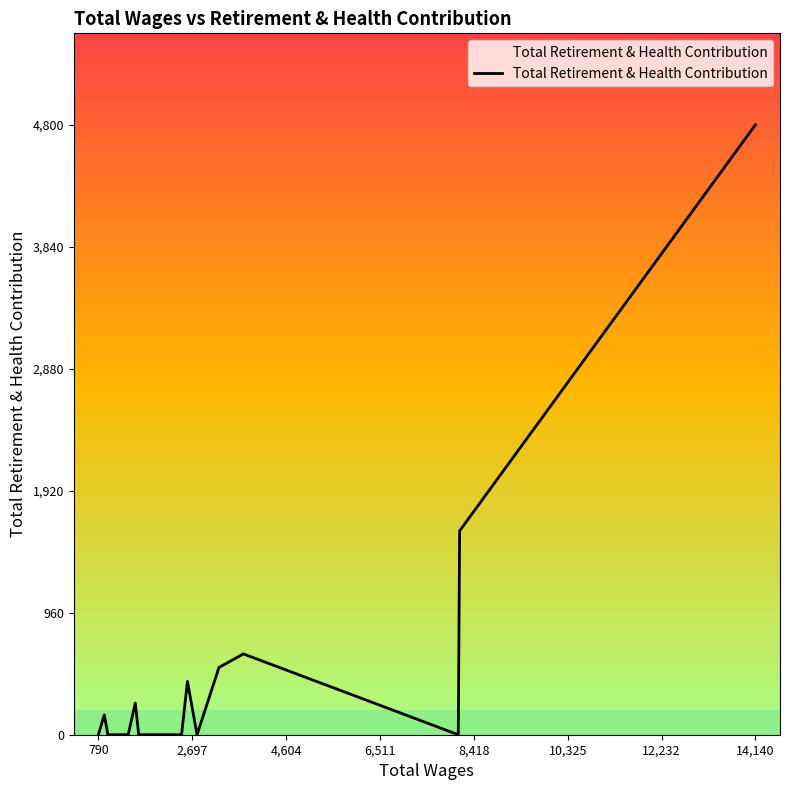

What is the maximum value shown in the chart?

4800